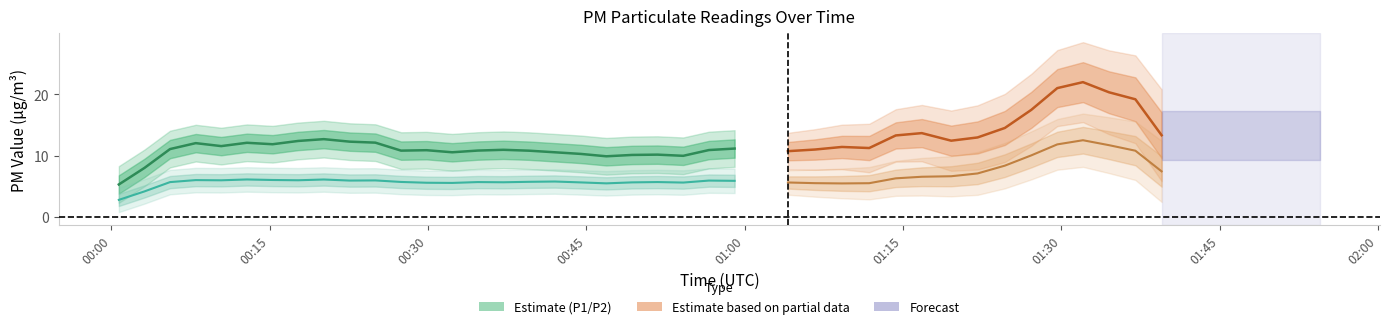

Where is the first local maximum for P2?

4